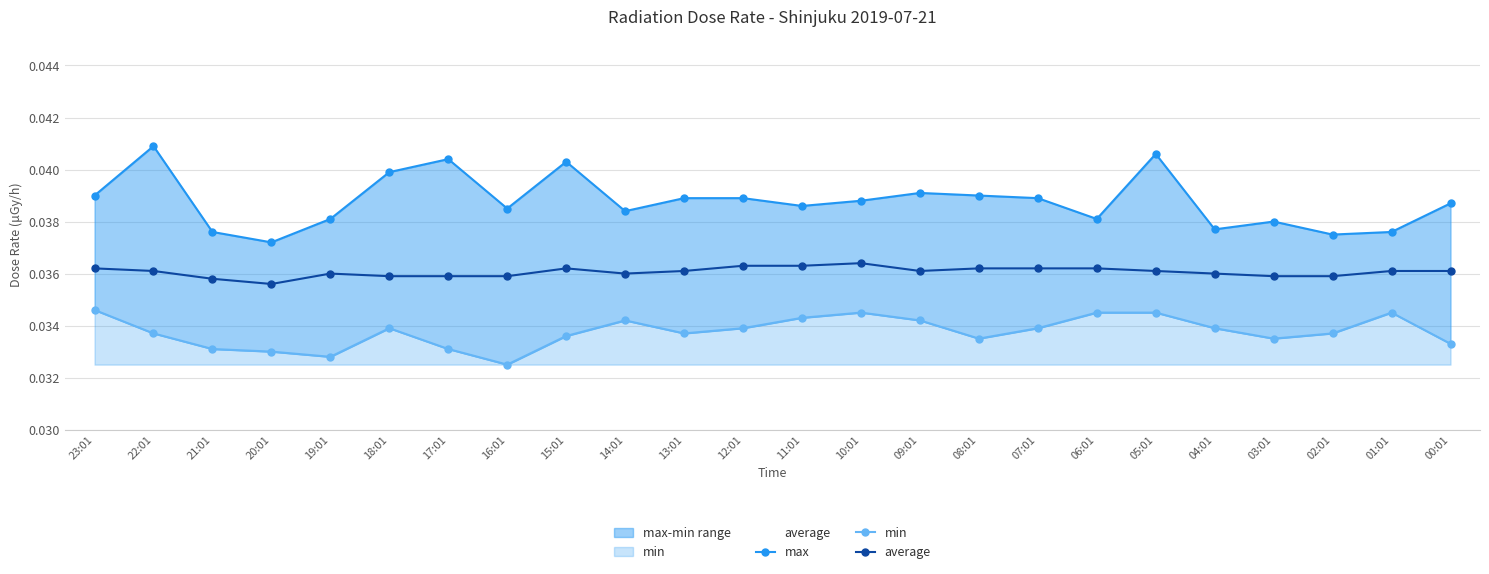

What is the sum of all min values?

0.8